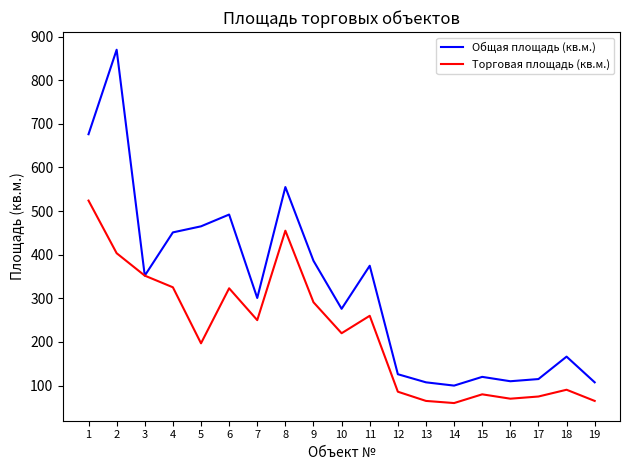

List the series in order of their peak value, lowest first.

Торговая площадь (кв.м.), Общая площадь (кв.м.)